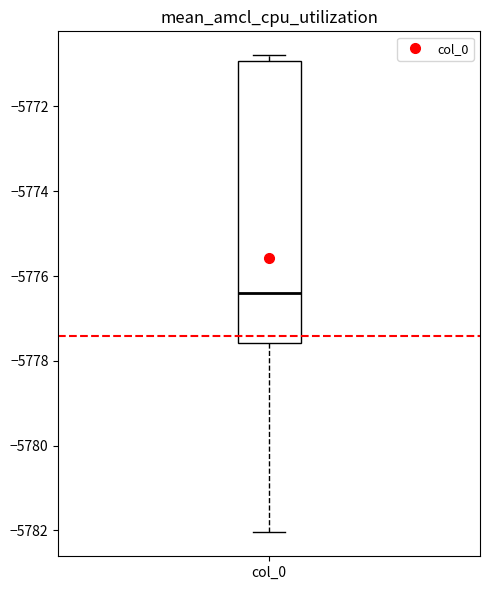

Where does the median line of the box for col_0 sit on the y-axis? The values are not printed on the chart, so give them approximately, as read against the axis.

-5776.4